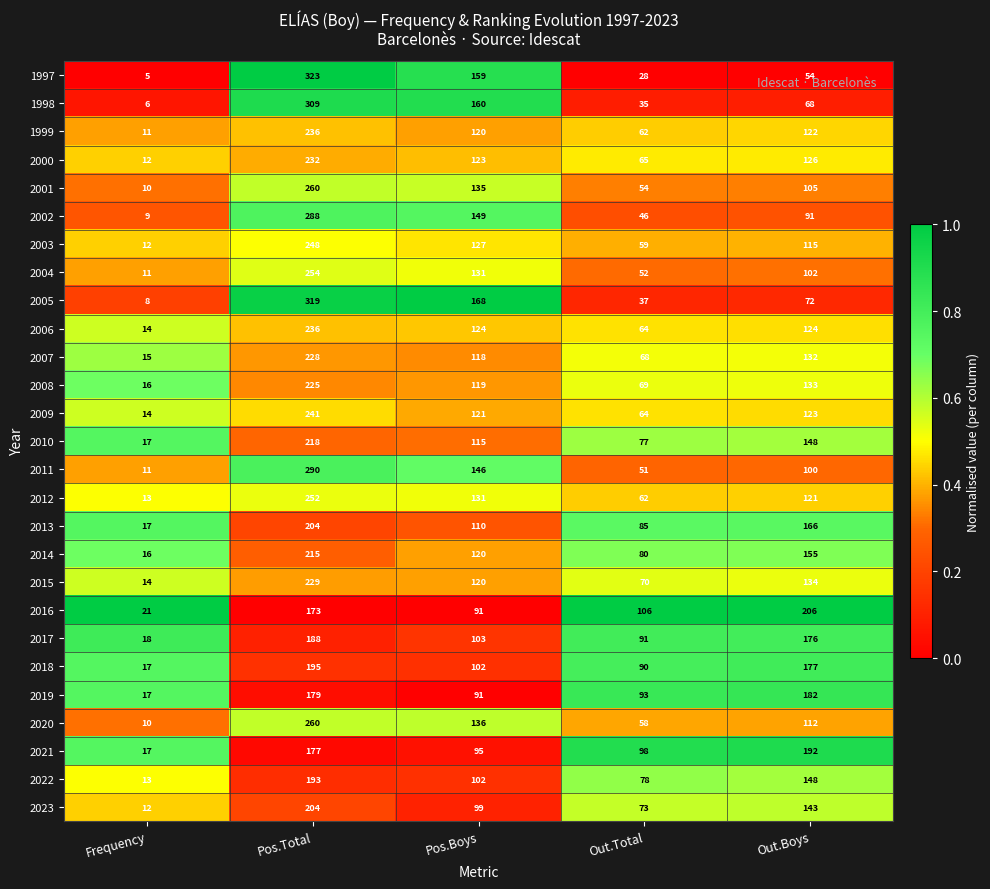

How many data points does each series have?

5